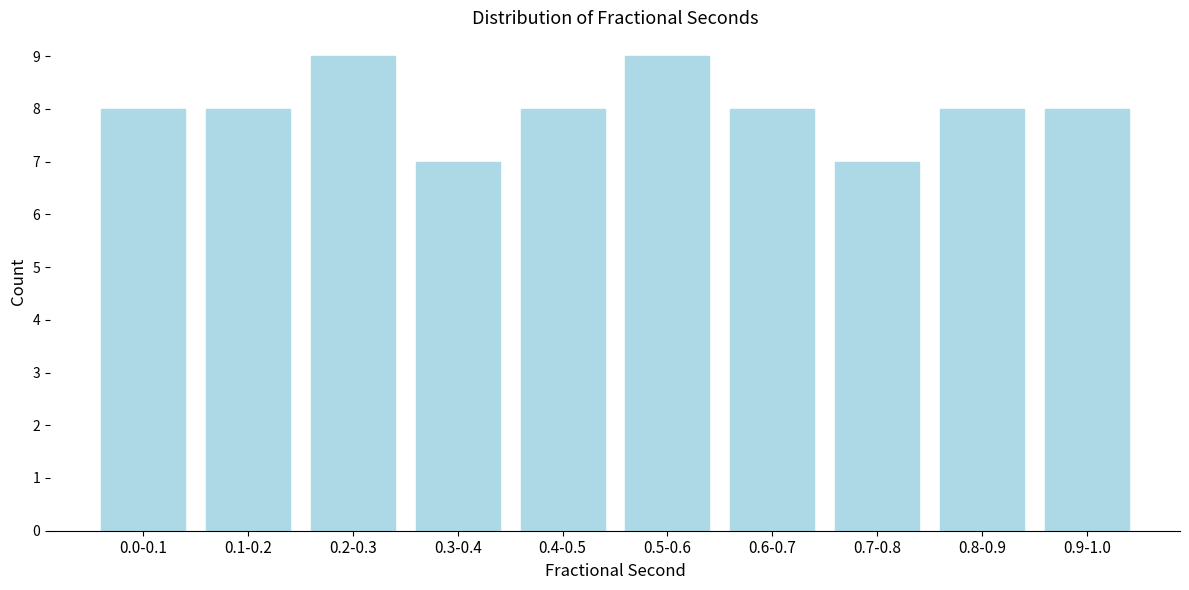

Reading right to left, what are all the values shown in this chart?

8	8	7	8	9	8	7	9	8	8